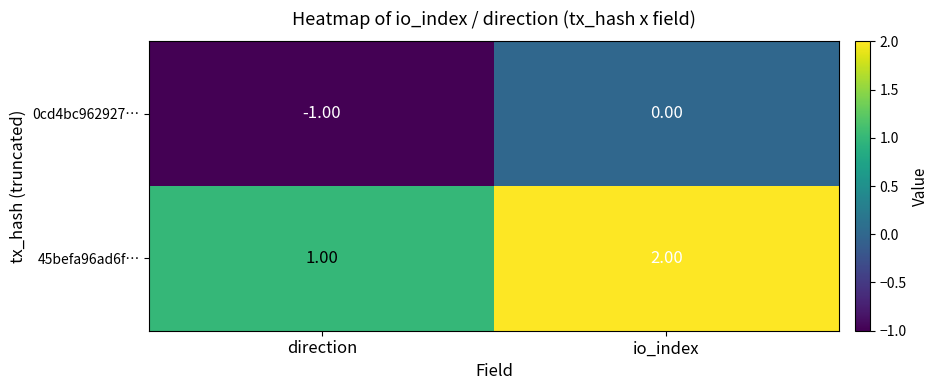

What is the sum of the 45befa96ad6f… values at io_index and direction?

3